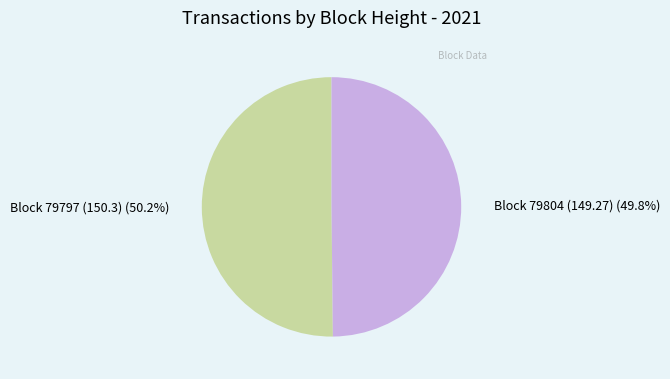

How many slices are in this pie chart?

2